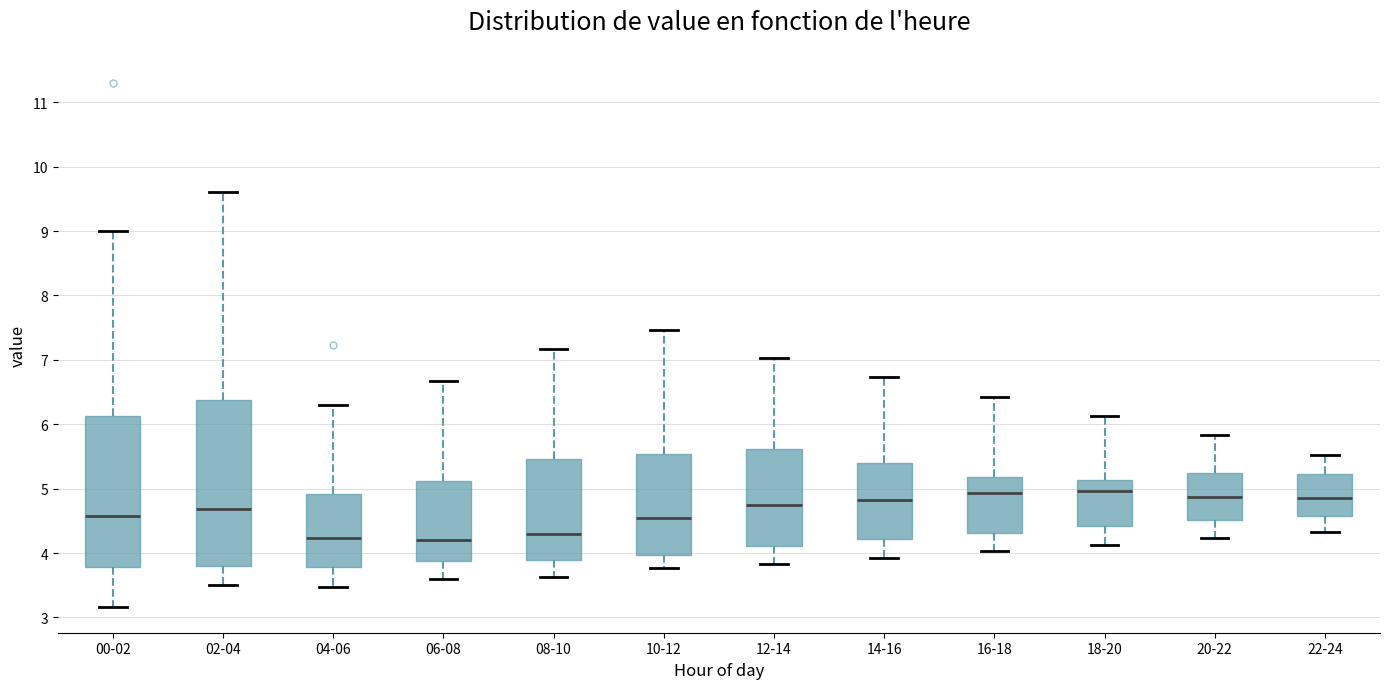

Which box is the tallest, from its lower edge to its upper edge?

02-04